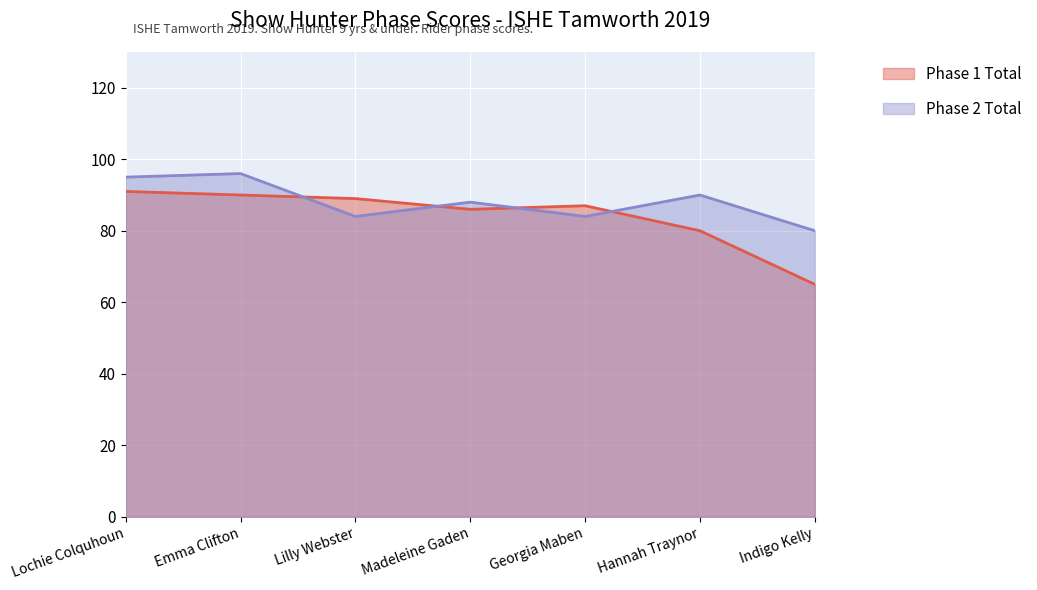

True or false: Phase 1 Total and Phase 2 Total intersect in this chart.

True